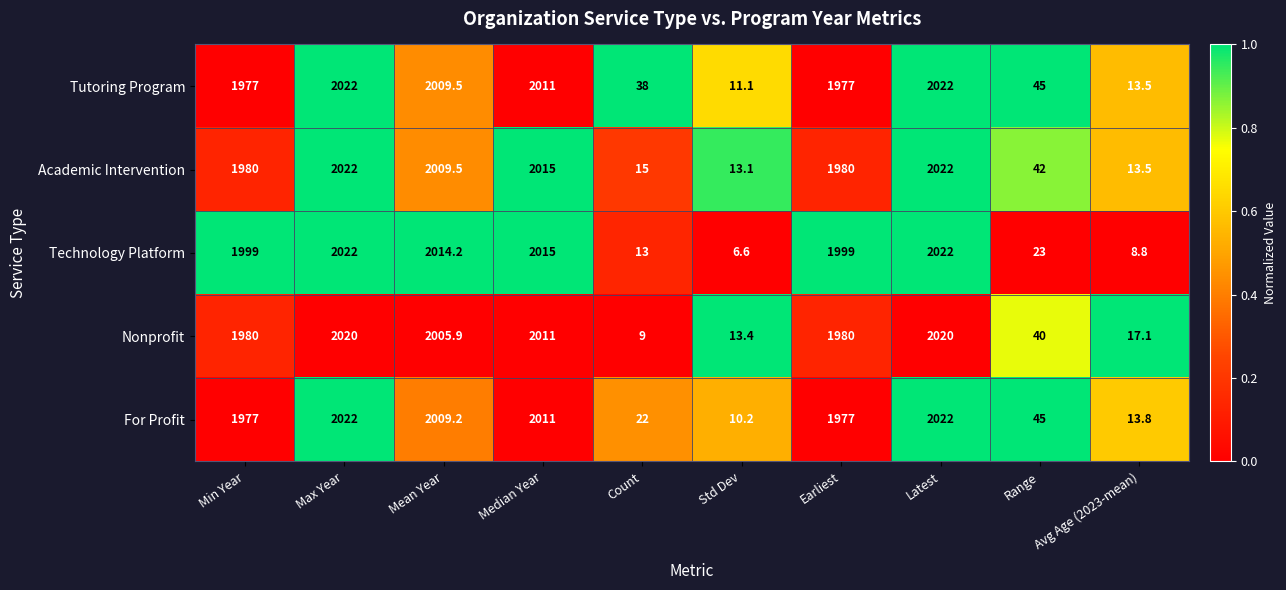

What is the difference between the highest and lowest values at Avg Age (2023-mean)?

8.3